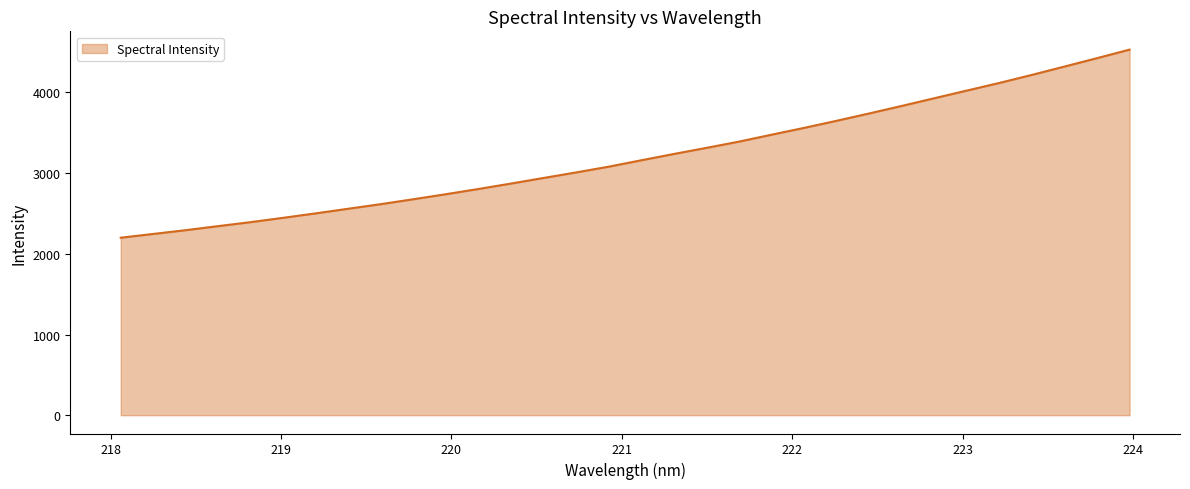

What is the minimum value shown in the chart?

2199.9